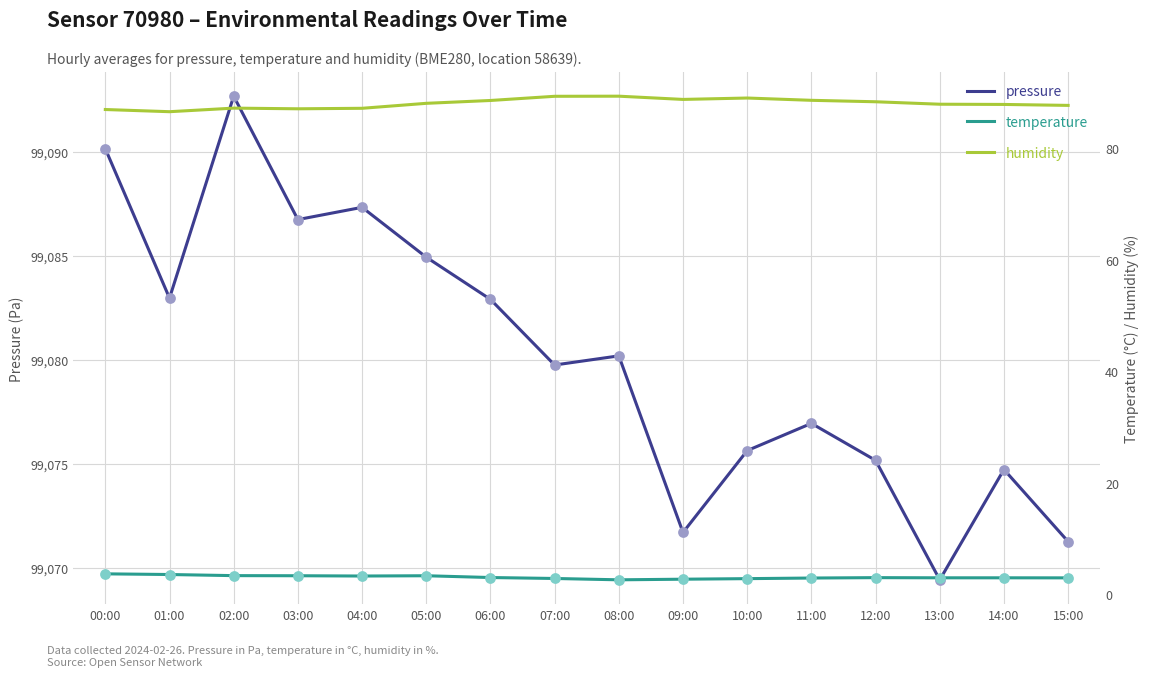

At which category is the sum across all series the highest?

02:00